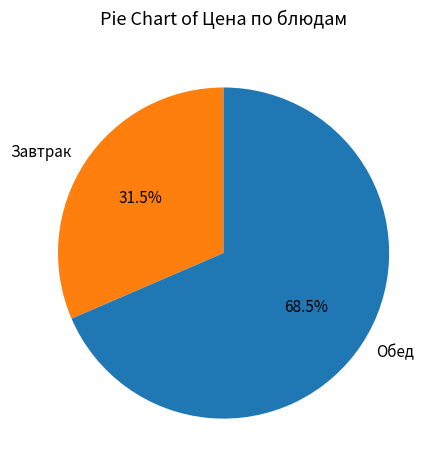

Which category accounts for the majority?

Обед